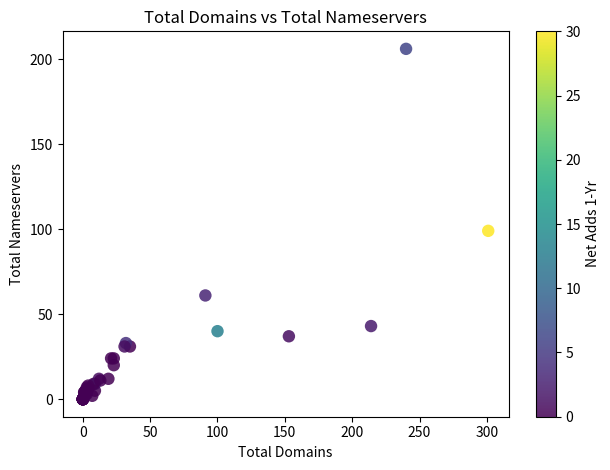

What Y value in the scatter plot is closest to 103?

99